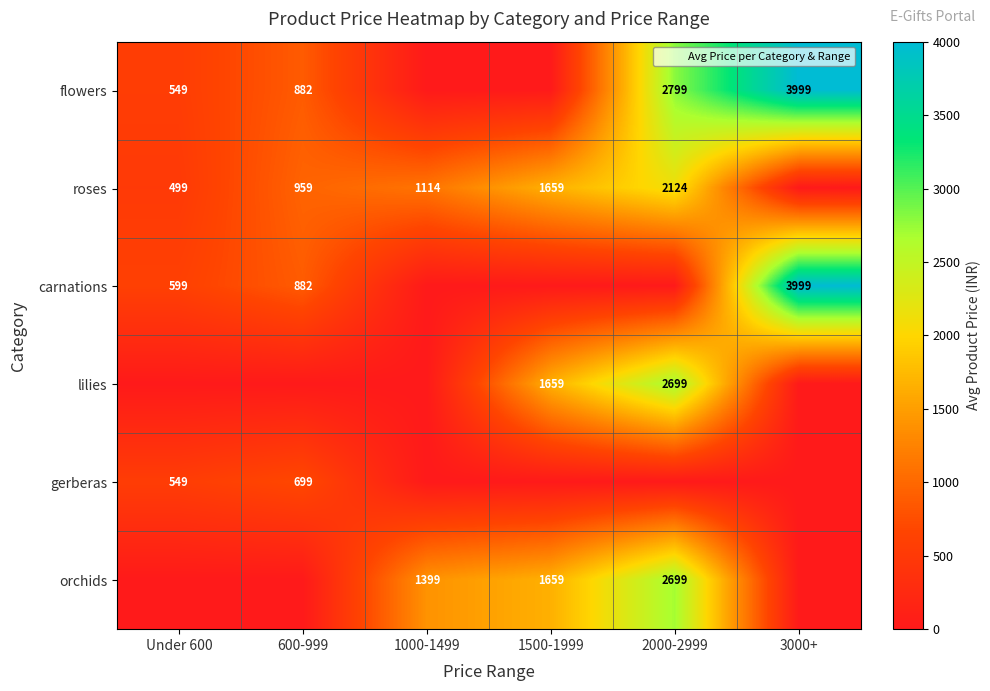

The value of flowers at Under 600 is 549. True or false?

True